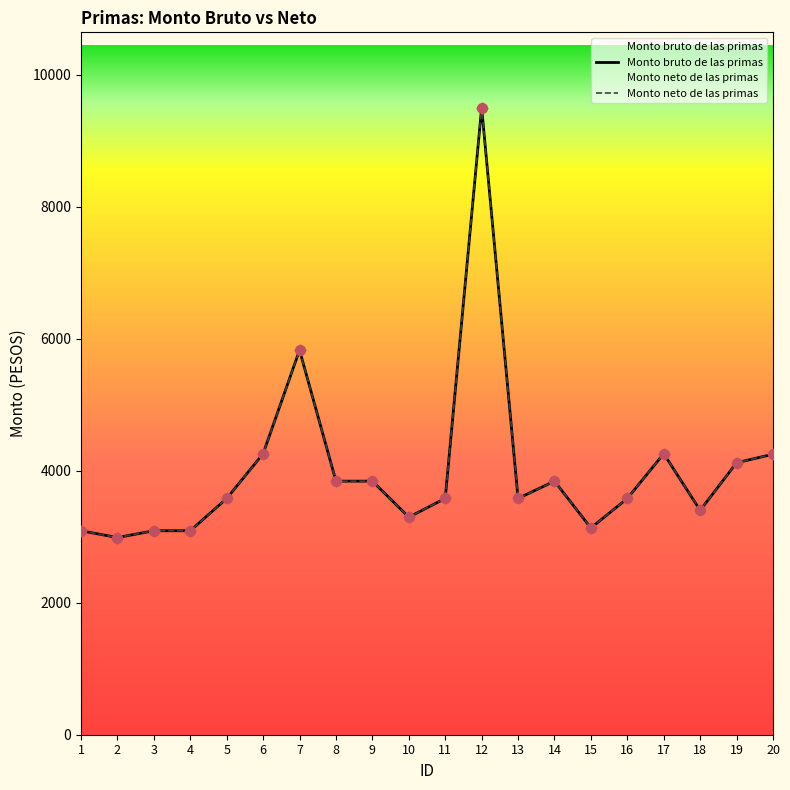

What is the total value across all series at 17?

8514.2